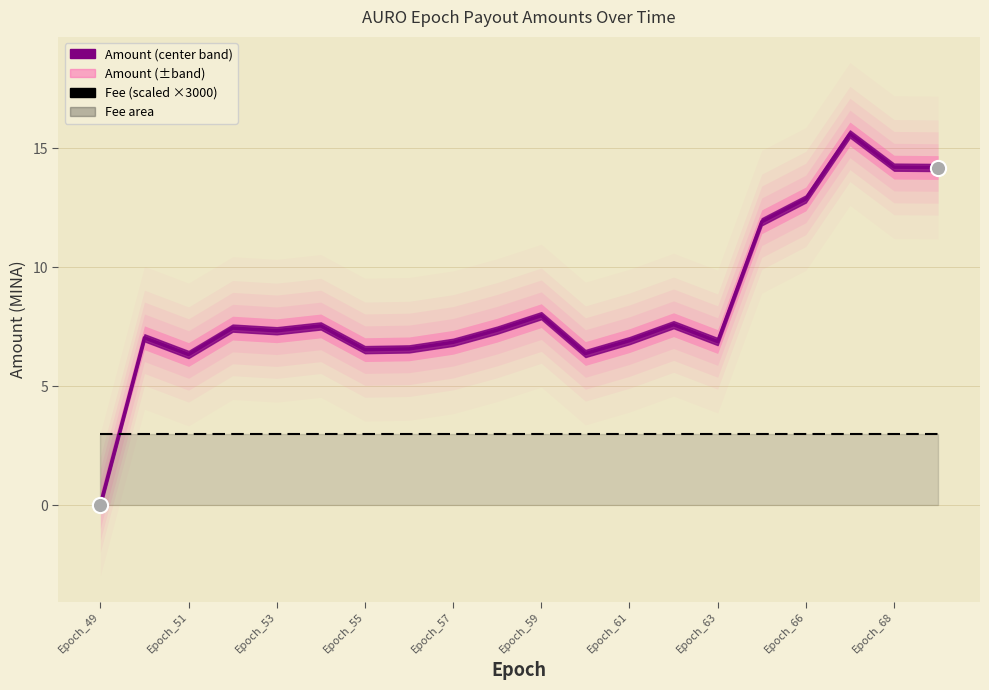

Which series reaches the maximum Y coordinate?

Amount